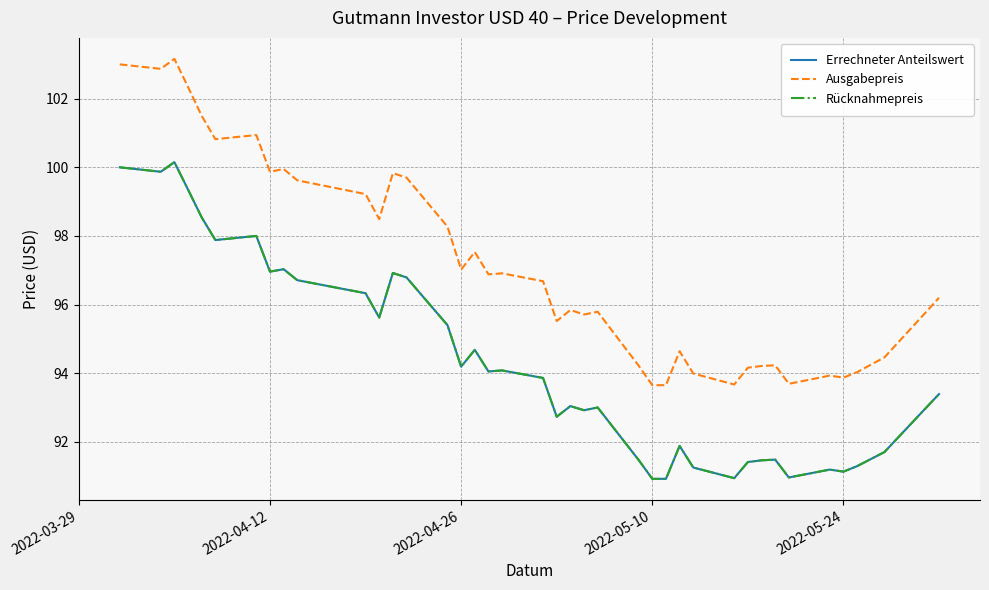

Does the chart display data point markers on the line(s)?

No